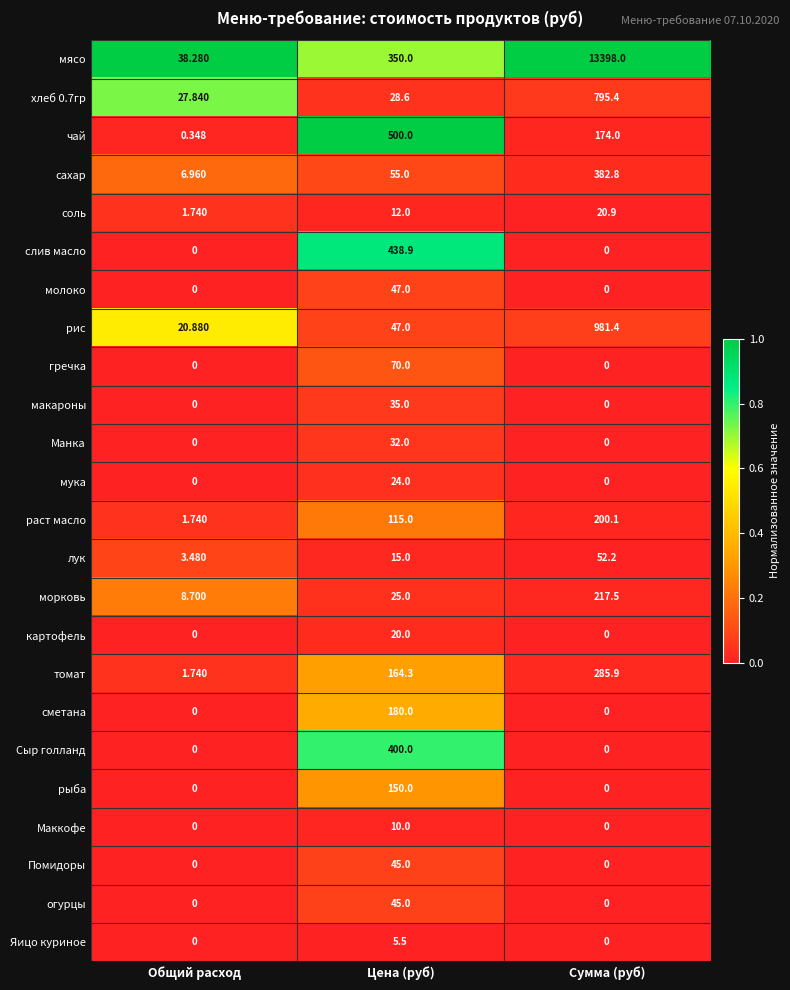

Count the number of categories in the chart.

3